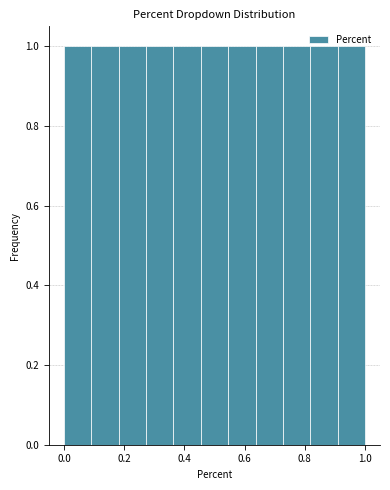

Reading left to right, list every bar in this chart as the range it spans on the x-axis followed by its height. Neither the bar edges nor the heights are printed on the chart, so give them approximately, as read against the axes.

0.00 to 0.10: 1
0.10 to 0.18: 1
0.18 to 0.28: 1
0.28 to 0.36: 1
0.36 to 0.46: 1
0.46 to 0.54: 1
0.54 to 0.64: 1
0.64 to 0.72: 1
0.72 to 0.82: 1
0.82 to 0.90: 1
0.90 to 1.00: 1